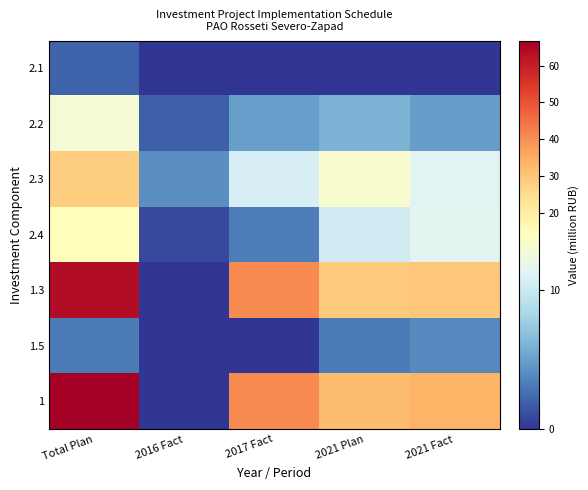

What is the spread (max minus min) of values at Total Plan?

64.7